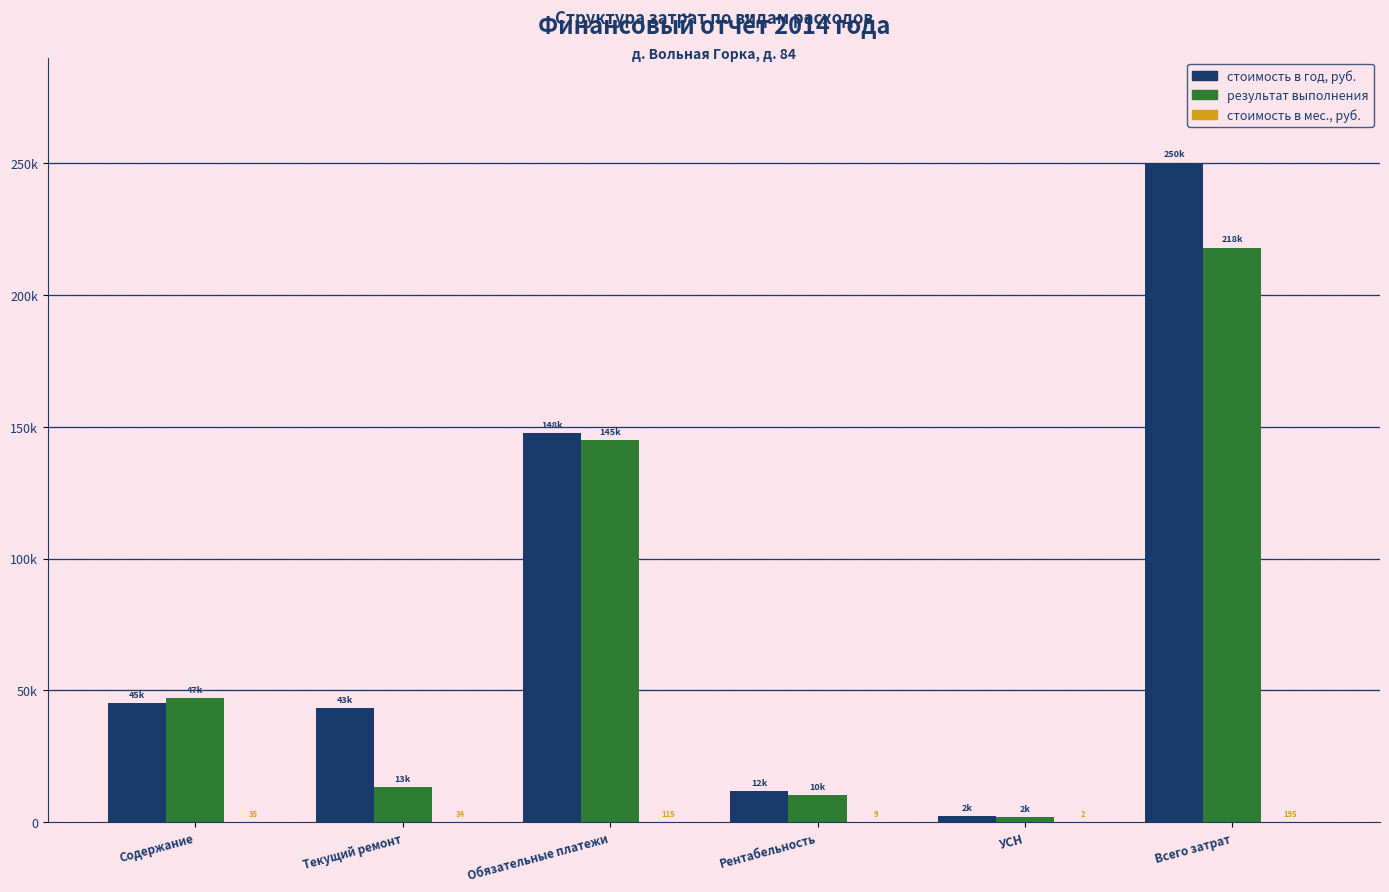

Which series changed the most between Текущий ремонт and Всего затрат?

стоимость в год, руб.